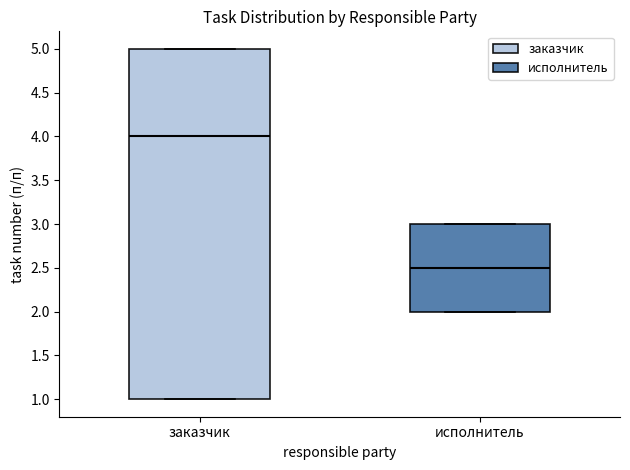

Reading left to right, transcribe this box plot: for each box, give where its median line is, the range the box spans, and where its two whiskers end, as read against the y-axis. The values are not printed on the chart, so give them approximately, as read against the axis.

заказчик: median 4.0, box 1.0 to 5.0, whiskers 1.0 to 5.0
исполнитель: median 2.5, box 2.0 to 3.0, whiskers 2.0 to 3.0